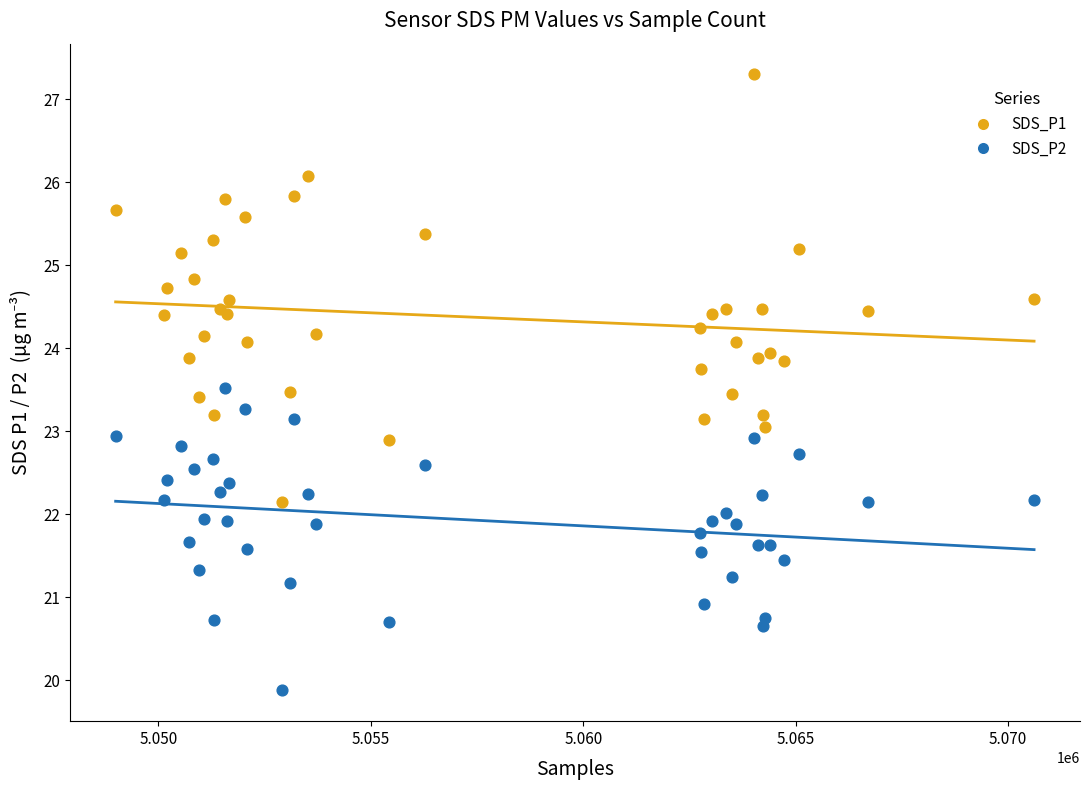

What is the X range (max minus min) for the scatter plot?

21614.0